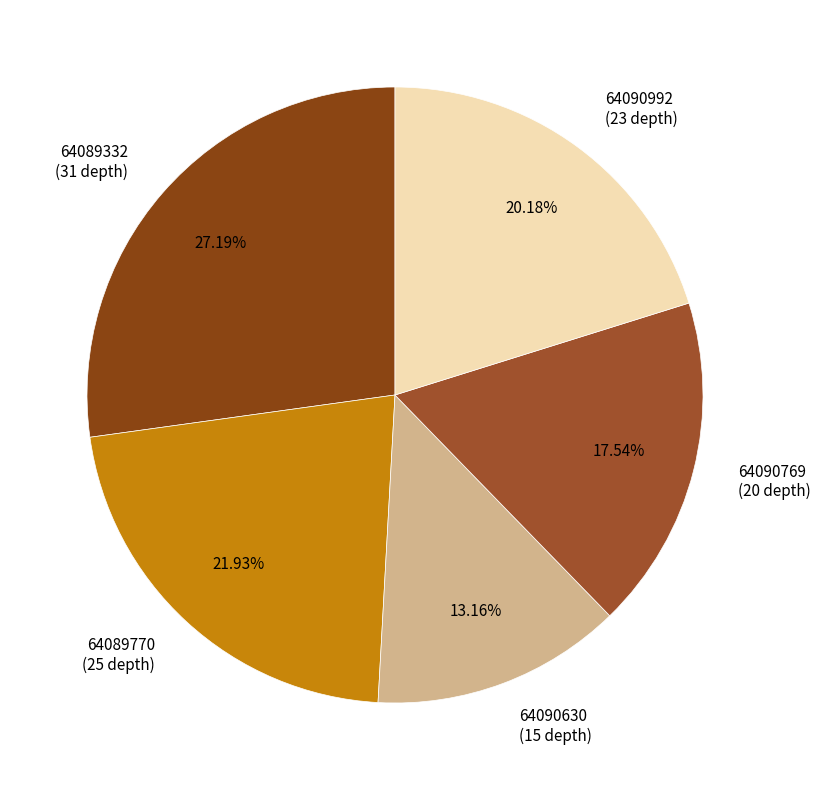

How much of the chart is everything except 64090630?

86.8%